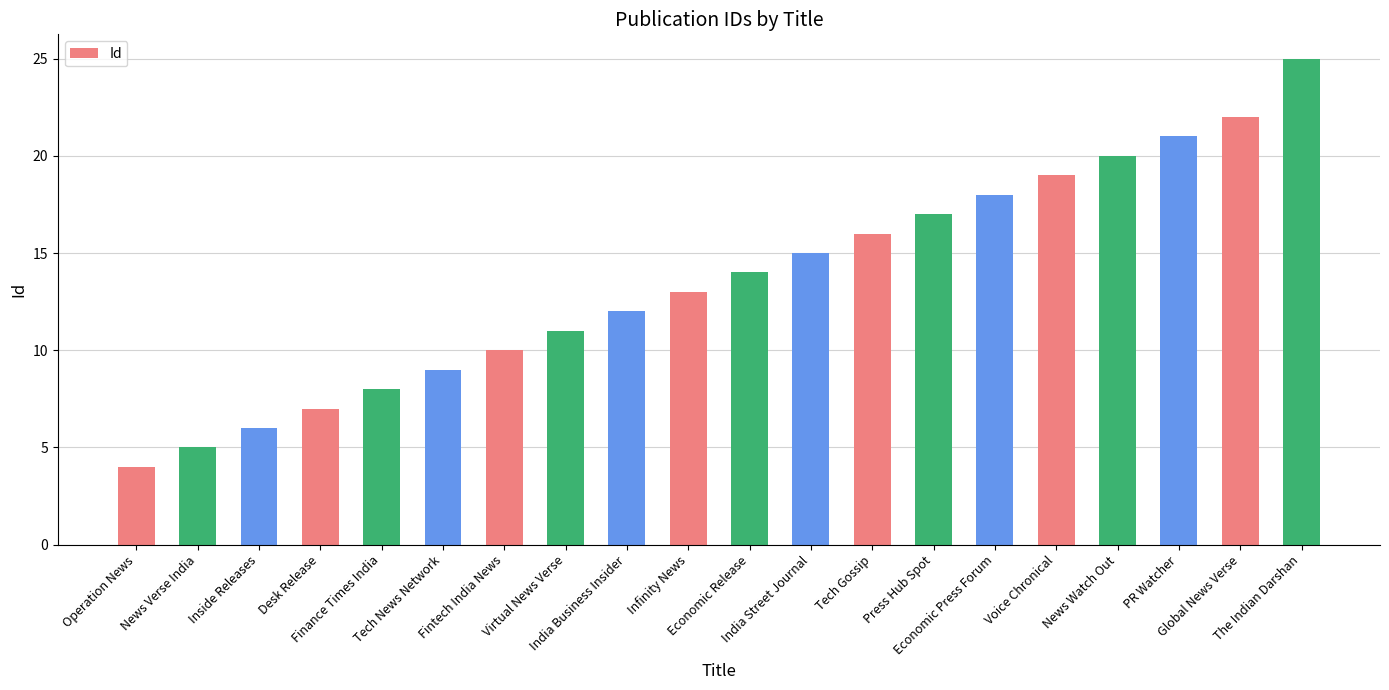

What is the difference between the values at Tech News Network and Economic Press Forum?

9